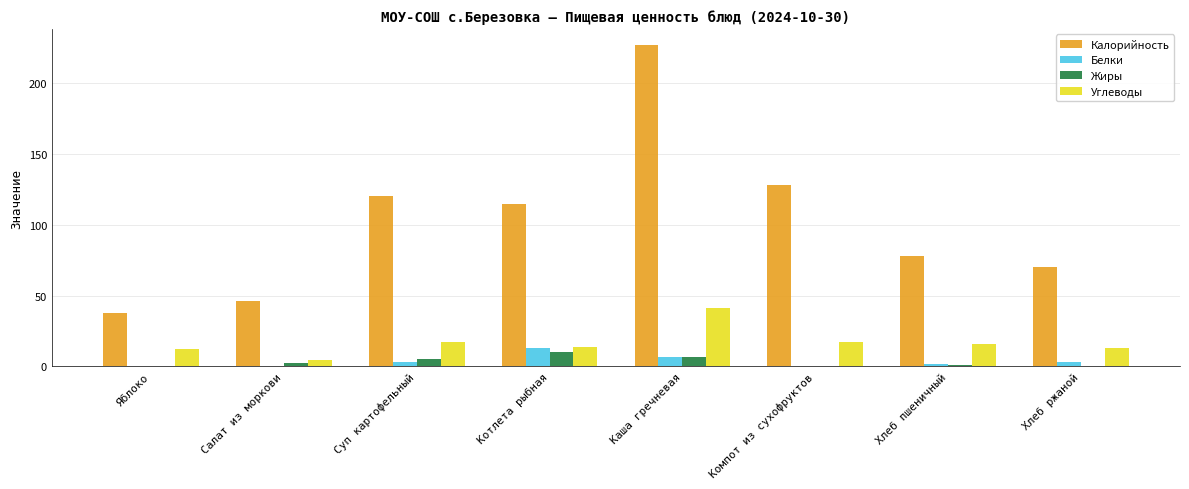

Where is Жиры nearest to the value 5?

Суп картофельный